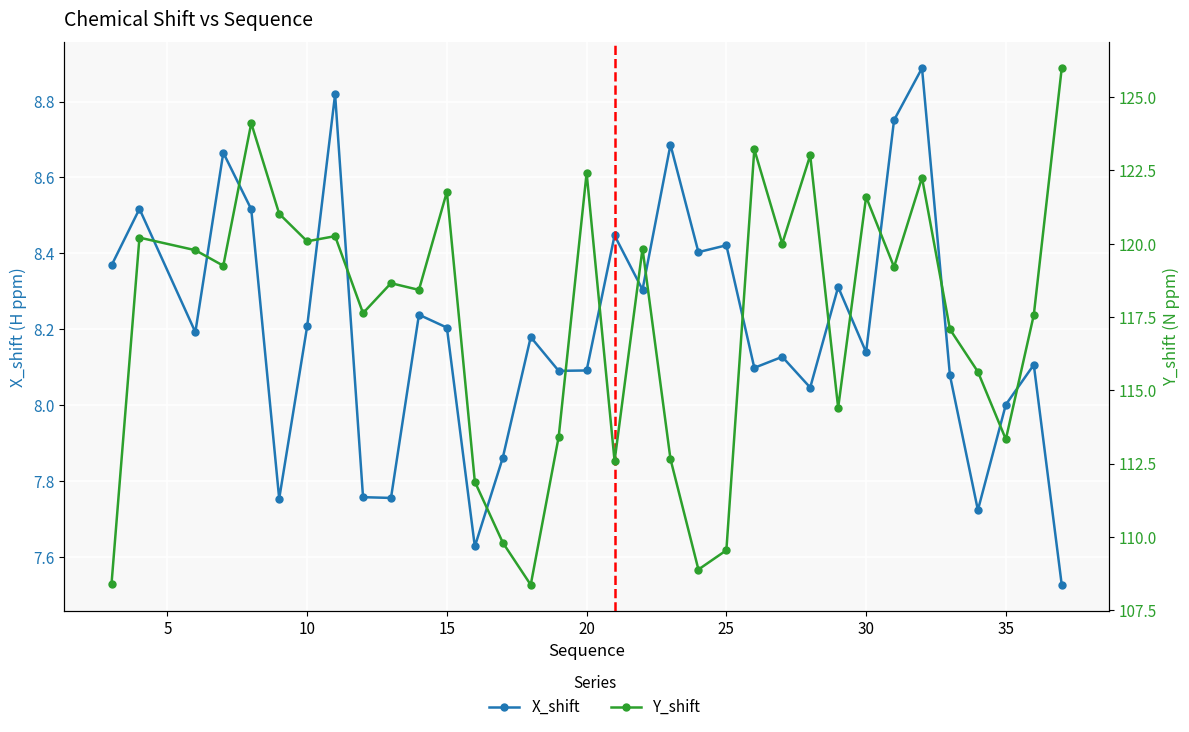

In Y_shift, how many points are lower than both neighbors (excluding endpoints)?

11